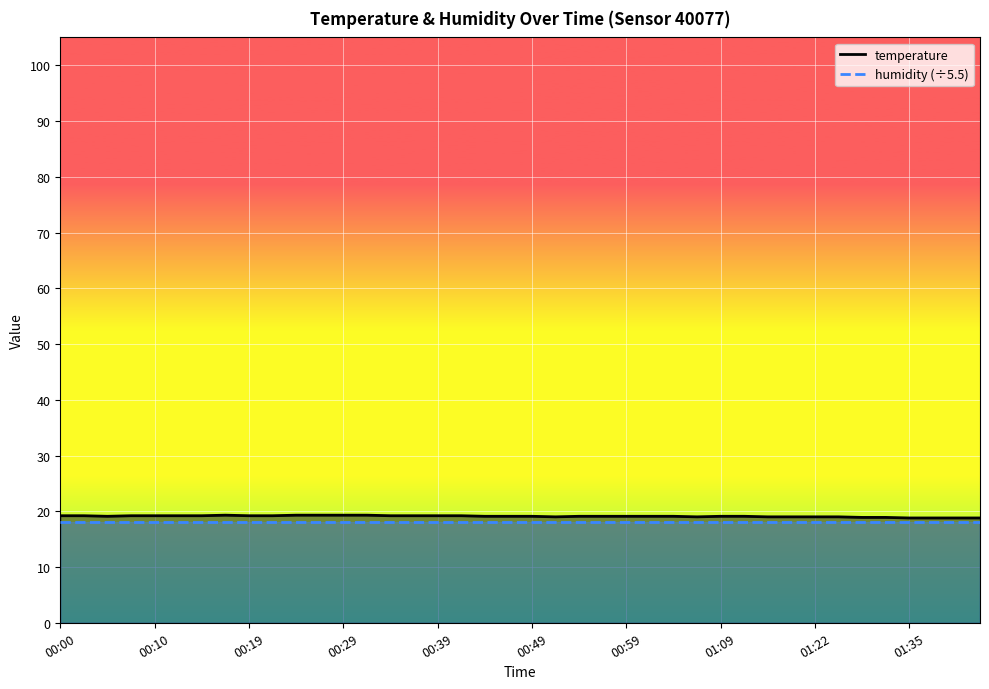

The chart shows a value of 29.2 at 00:02. True or false?

False